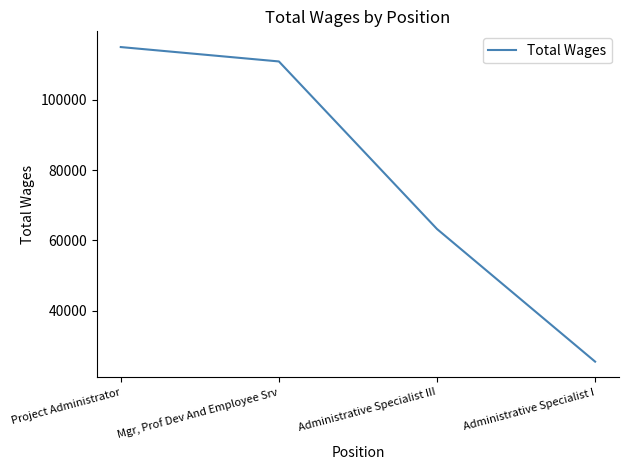

Which label corresponds to the largest value in the chart?

Project Administrator